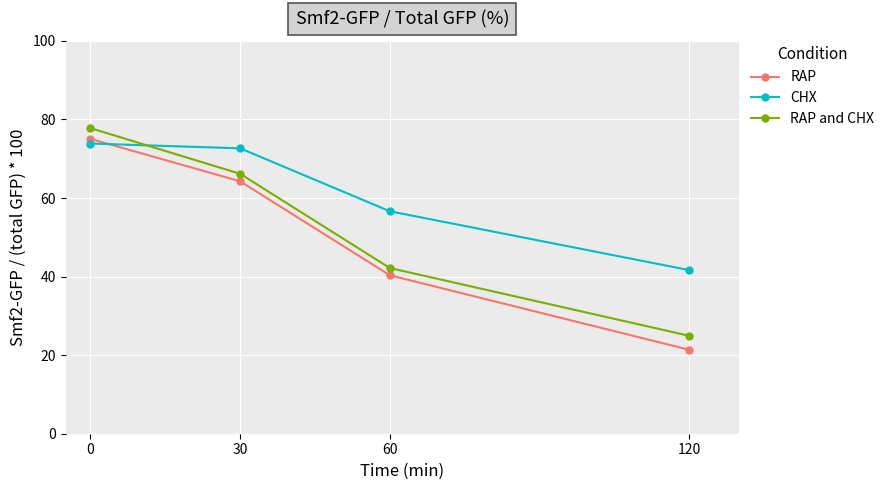

Is it true that RAP and CHX equals 24.9 at 120?

True